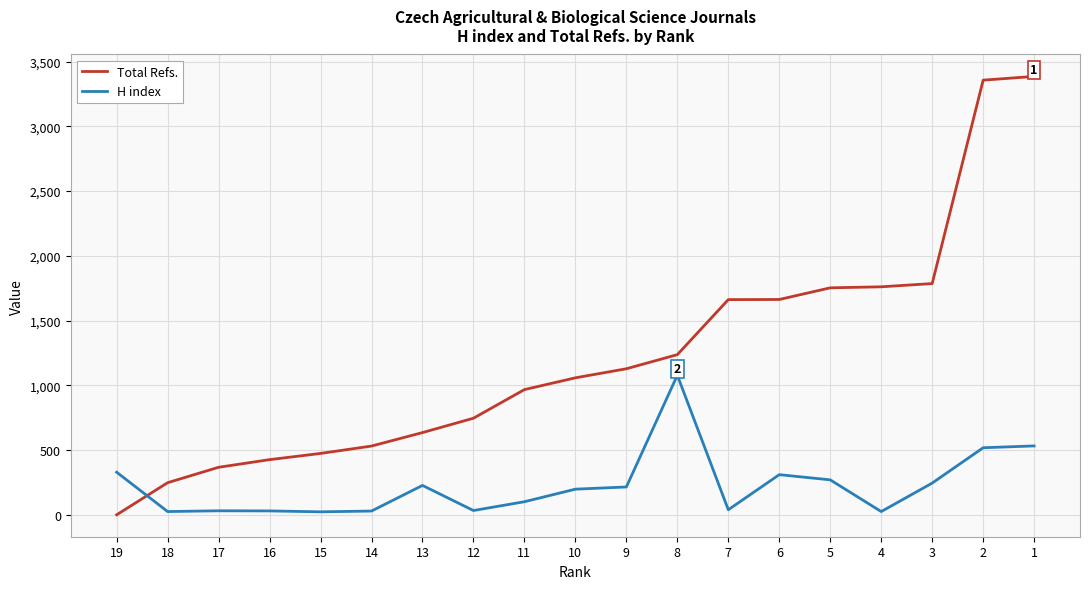

What is the sum of the H index values at 7 and 3?

284